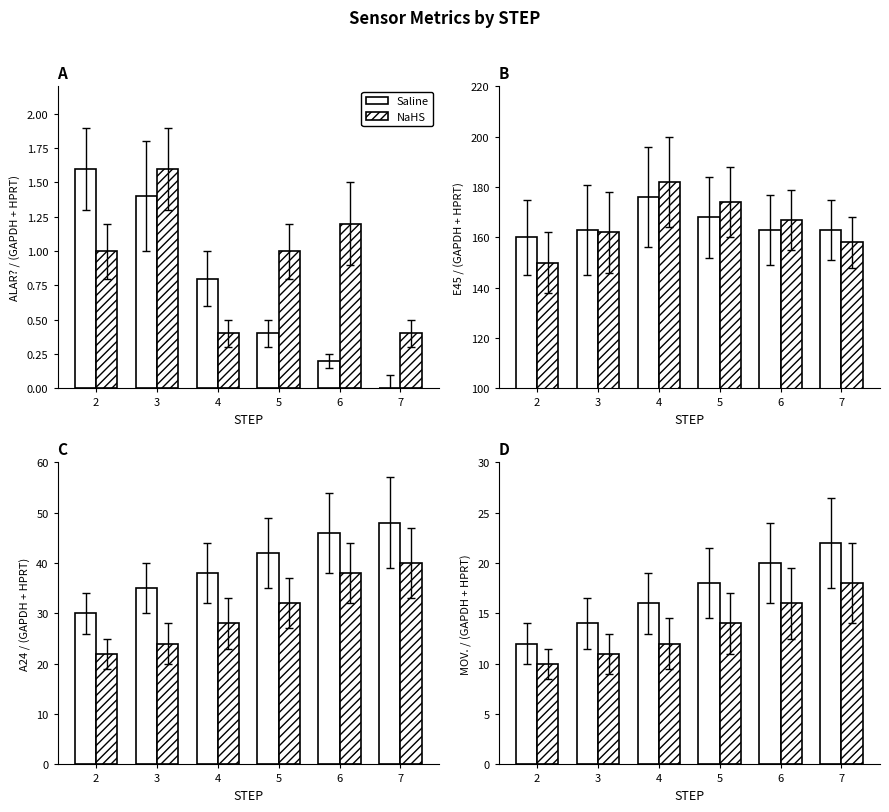

What is the approximate value of Saline at 2, to the nearest 5?

10